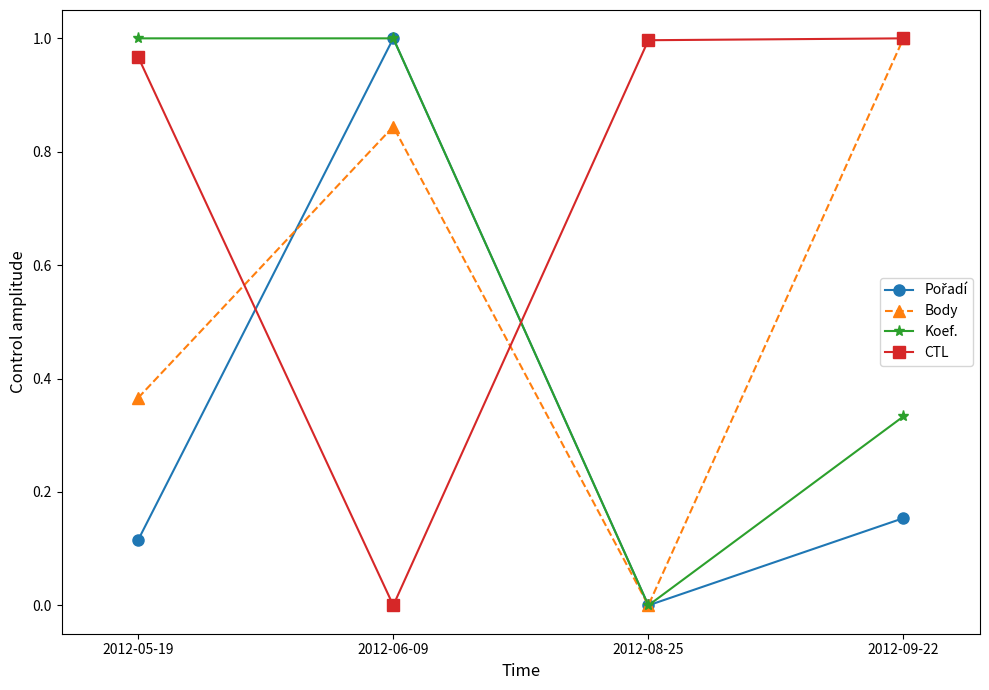

At which category is the sum across all series the highest?

2012-06-09